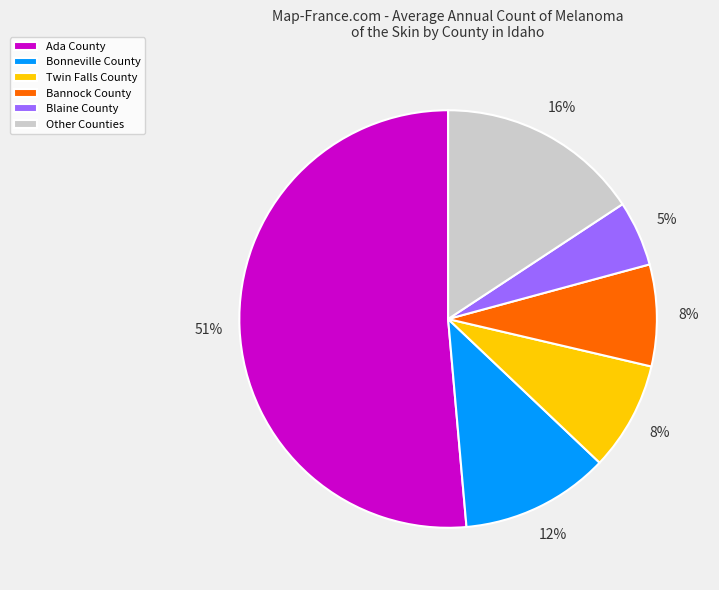

Approximately how many times larger is the value at Twin Falls County compared to Bonneville County?

0.7